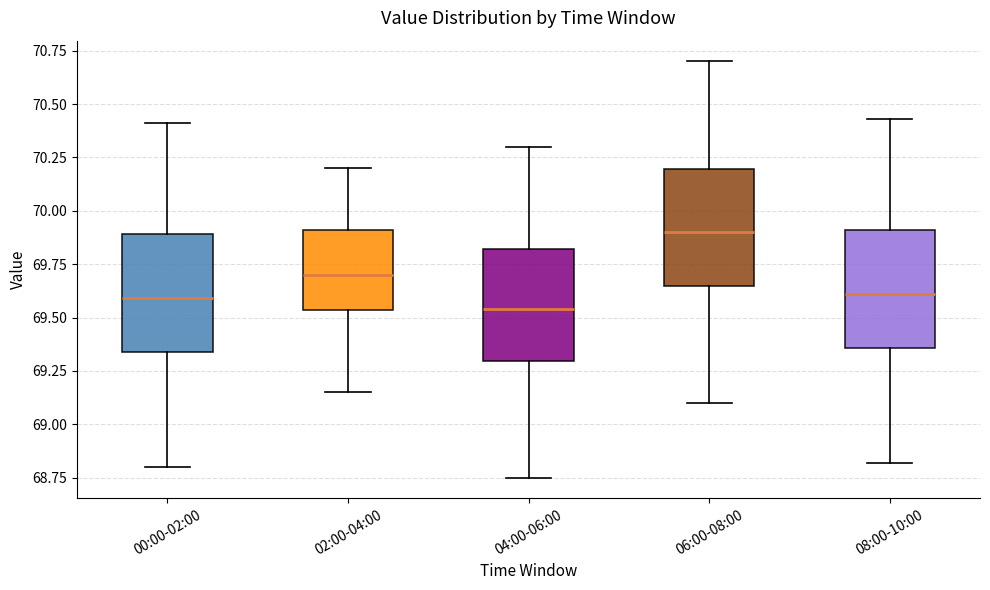

Where does the lower whisker of the box for 04:00-06:00 end on the y-axis? The values are not printed on the chart, so give them approximately, as read against the axis.

68.75